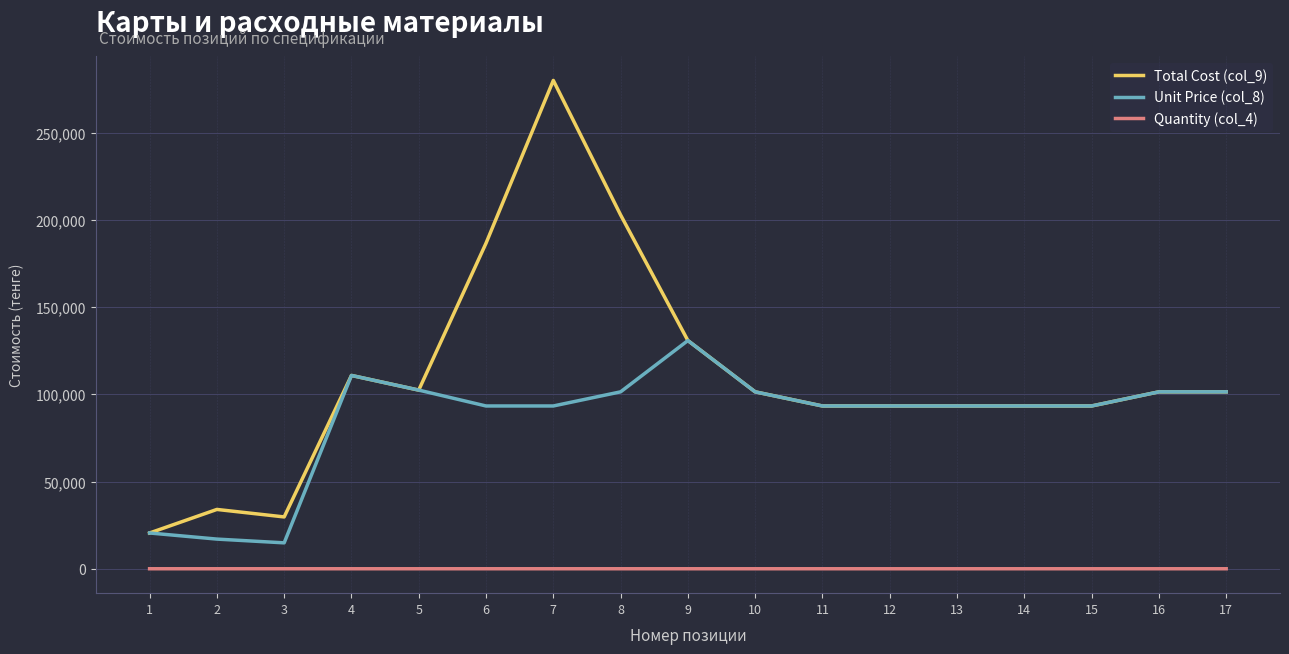

True or false: Total Cost (col_9) and Quantity (col_4) cross at least once.

False